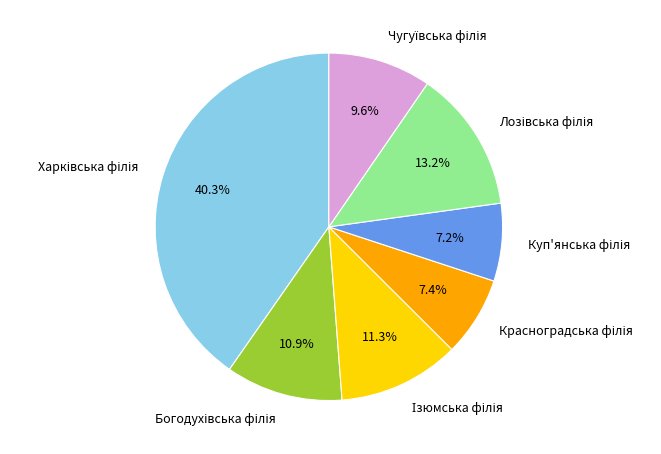

Is there any slice that represents more than half of the pie?

No